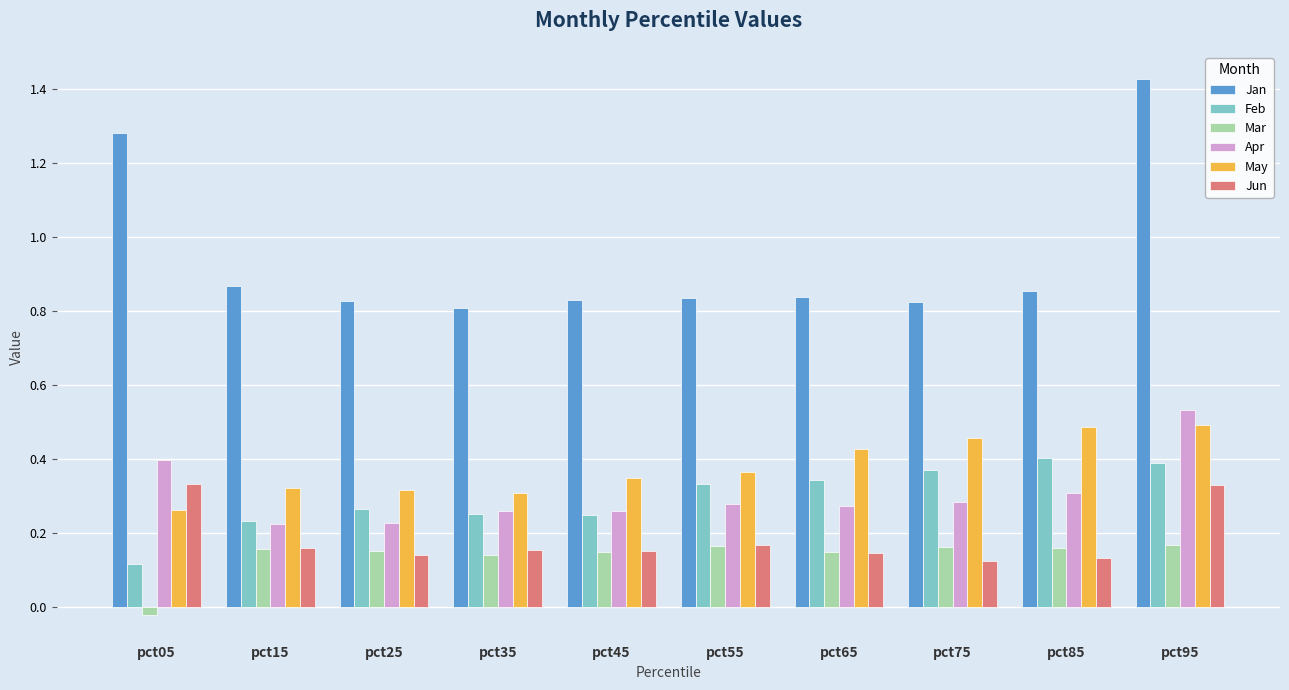

What is the spread (max minus min) of values at pct25?

0.7